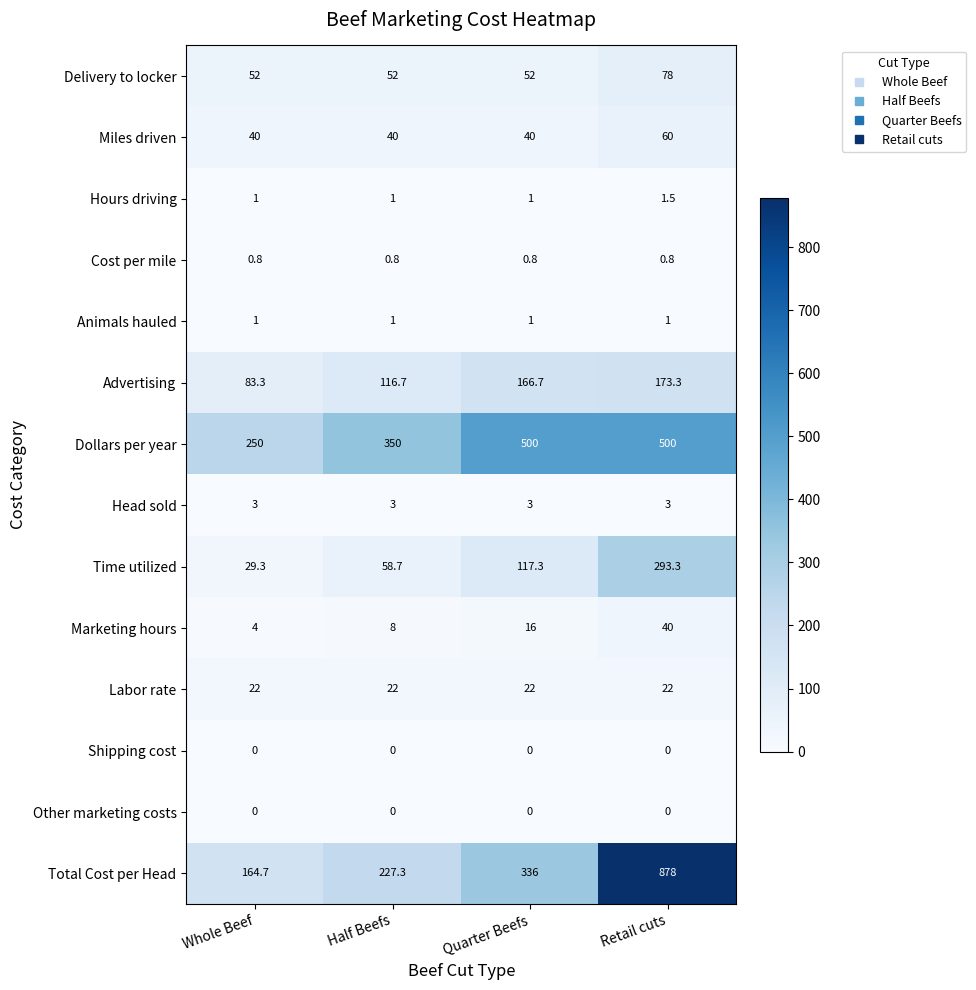

Which category has the highest value across all series?

Retail cuts